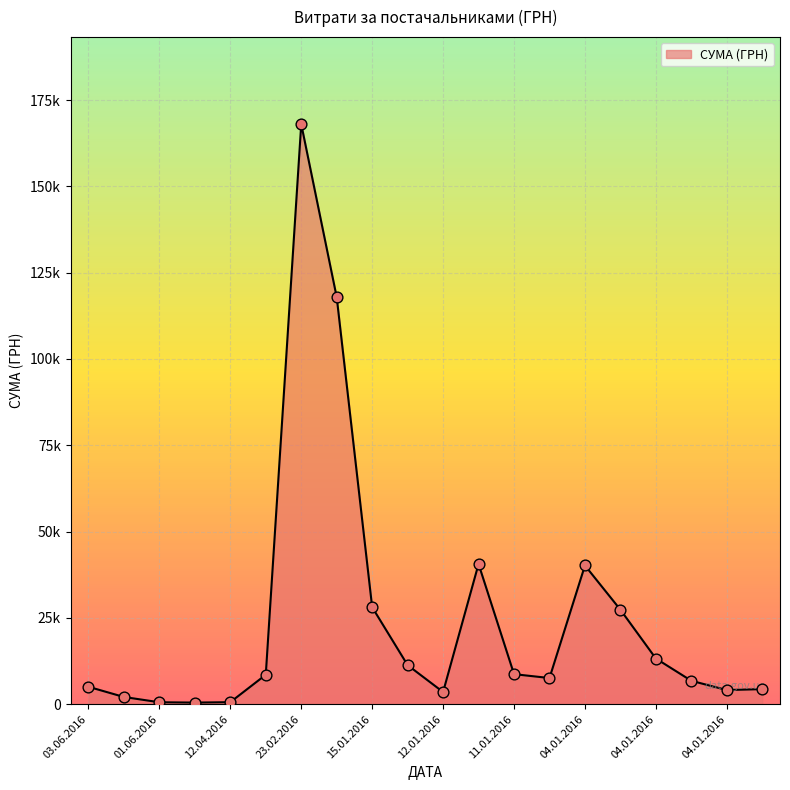

Is this an area chart (filled region under the line)?

Yes